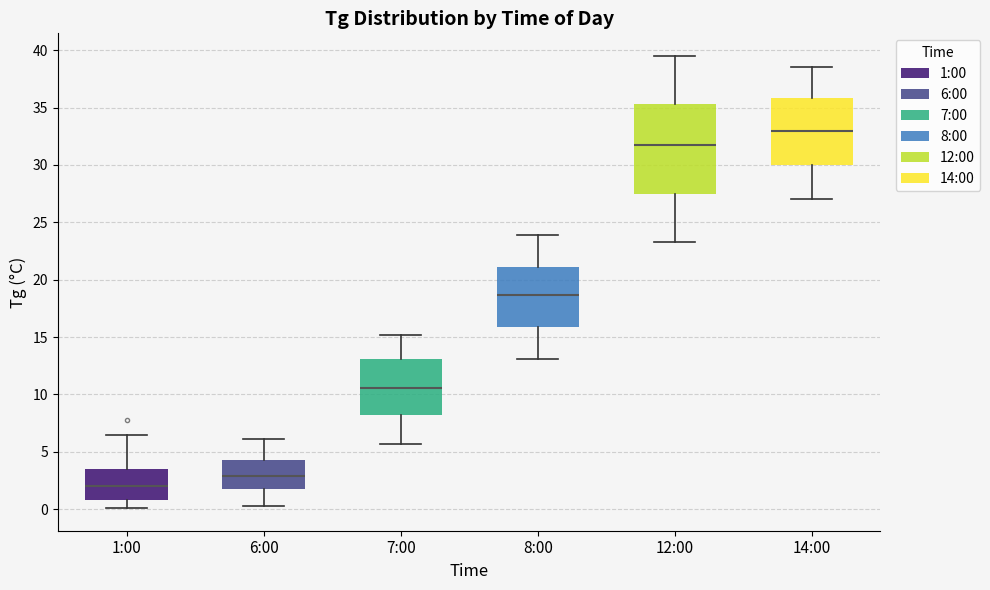

Where does the lower whisker of the box for 8:00 end on the y-axis? The values are not printed on the chart, so give them approximately, as read against the axis.

13.0